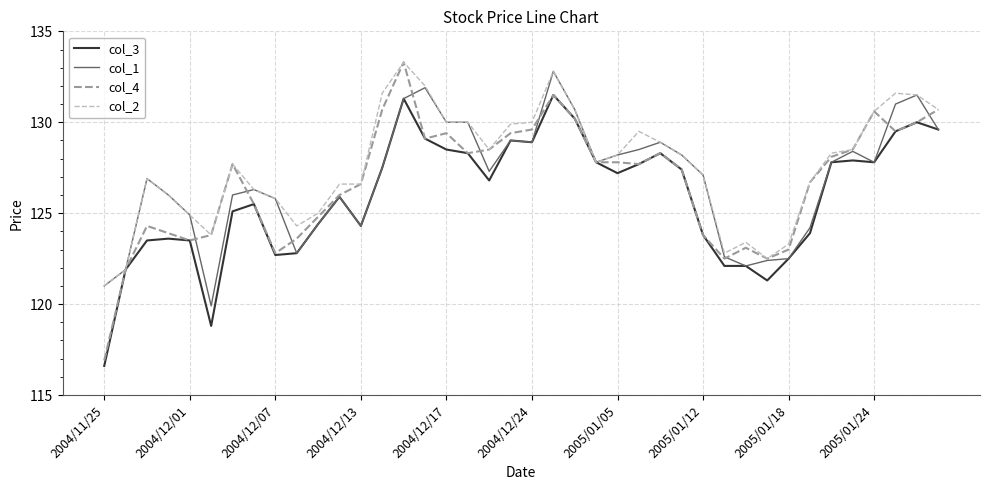

What is the maximum value for col_1?

132.8